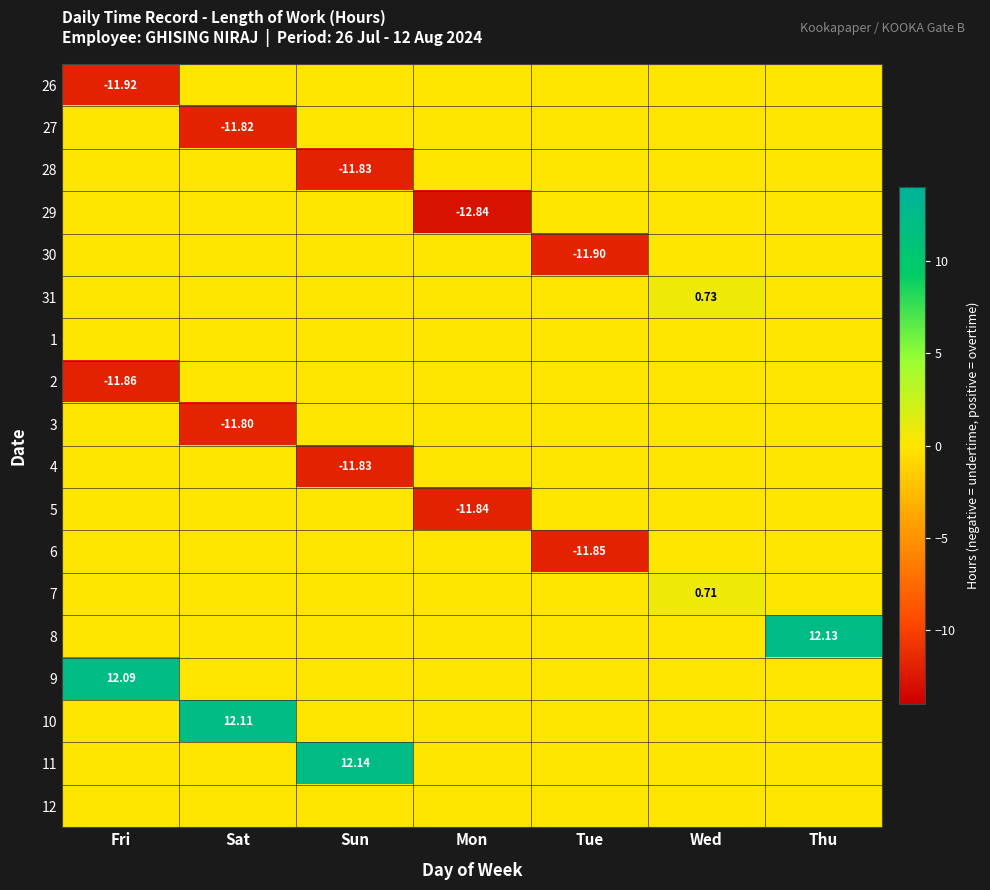

How many values in the 26 series are below 0?

1